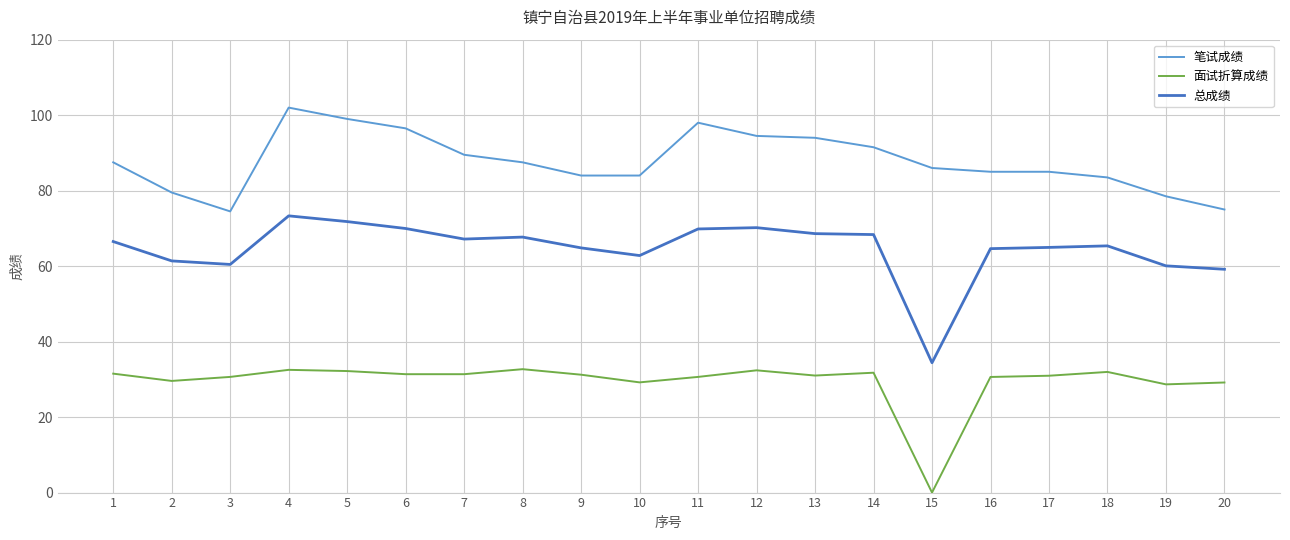

Is the value of 总成绩 at 13 greater than the value of 面试折算成绩 at 15?

Yes